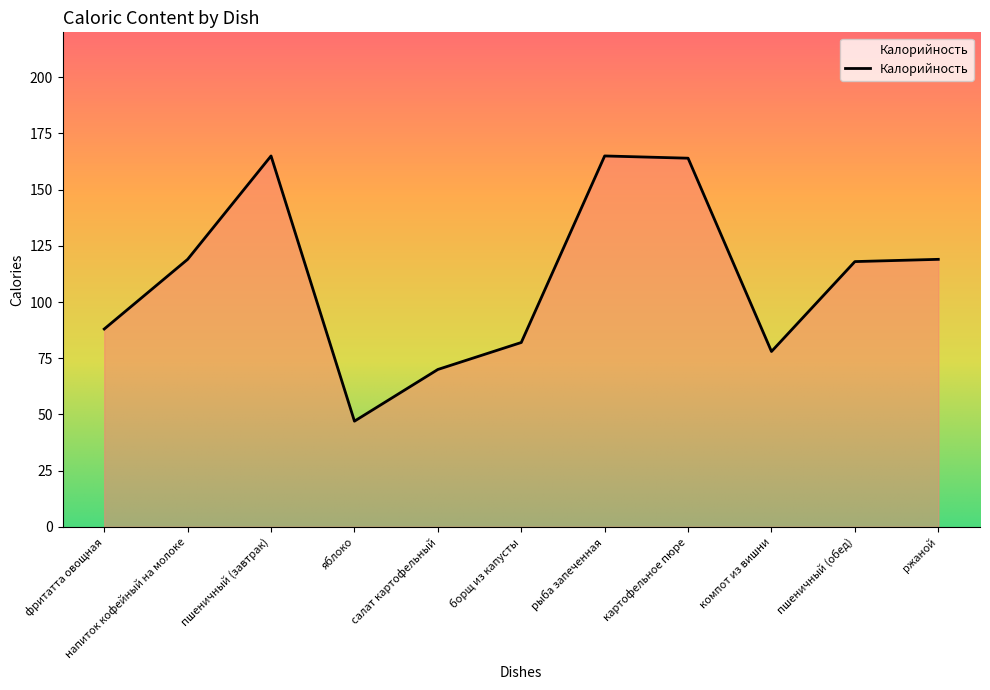

Where is the first local minimum?

яблоко